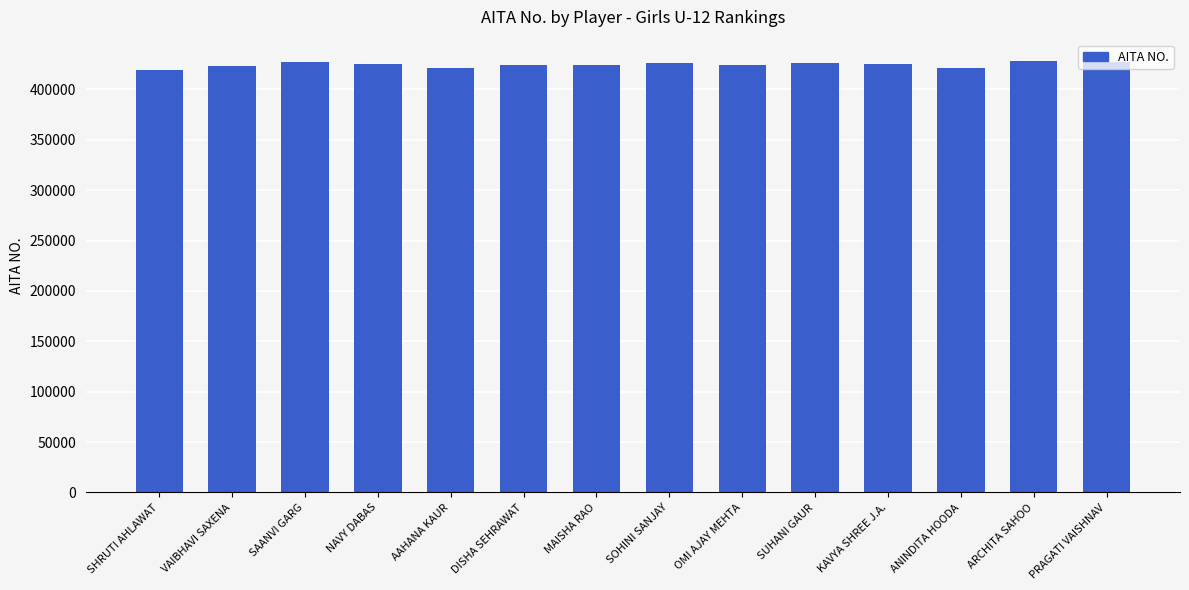

What is the label of the 7th bar from the right?

SOHINI SANJAY